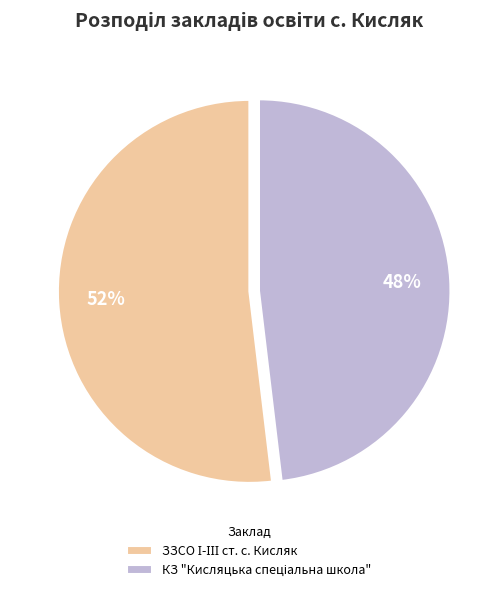

To the nearest percent, what is the average slice percentage?

50%